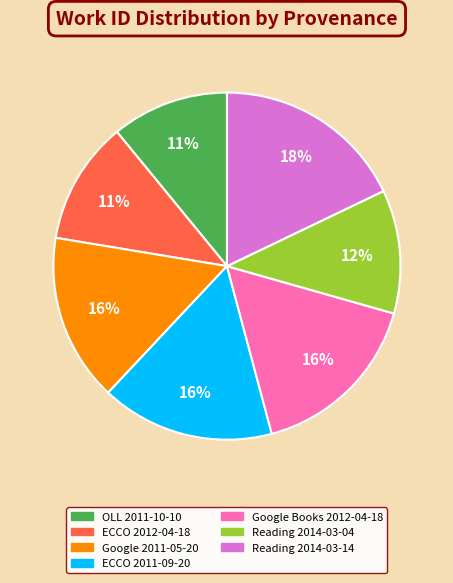

Is the sum of Google Books 2012-04-18 and ECCO 2011-09-20 greater than half?

No